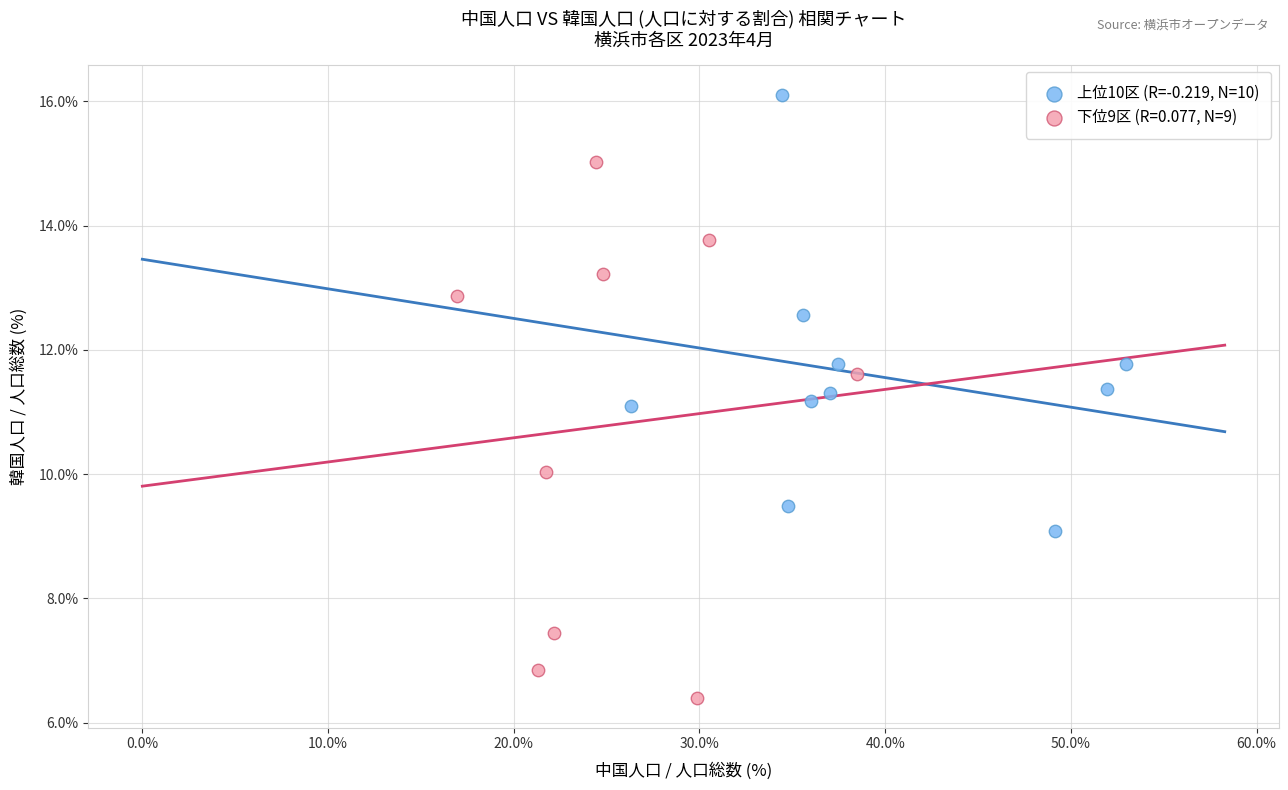

Which series has the largest Y range (max minus min)?

下位9区 (R=0.077, N=9)